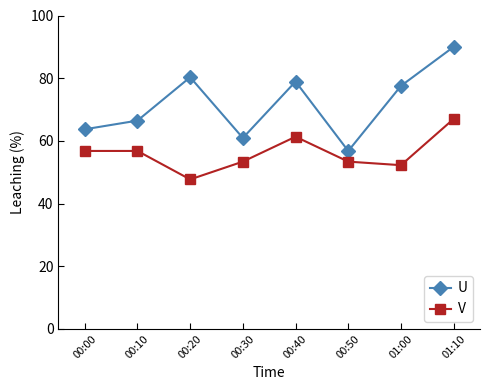

Rank the series at 00:40 from highest to lowest value.

U, V